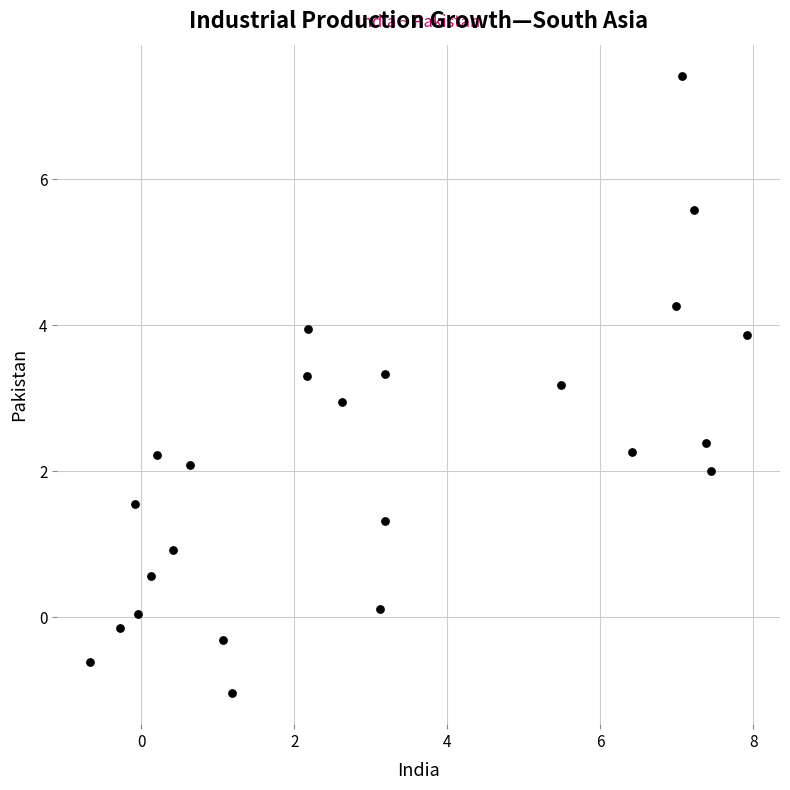

What is the range of Y values (max minus min)?

8.5